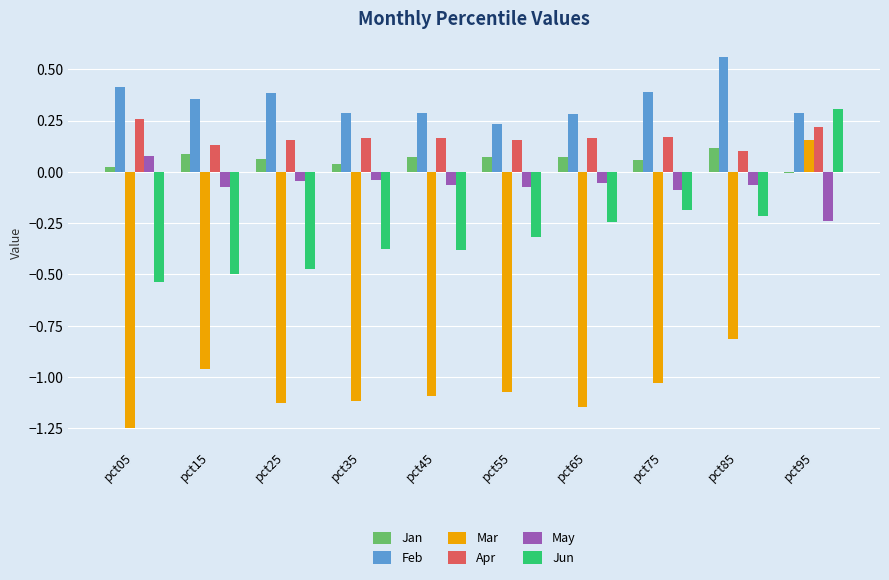

What are all the series names shown in the legend?

Jan, Feb, Mar, Apr, May, Jun